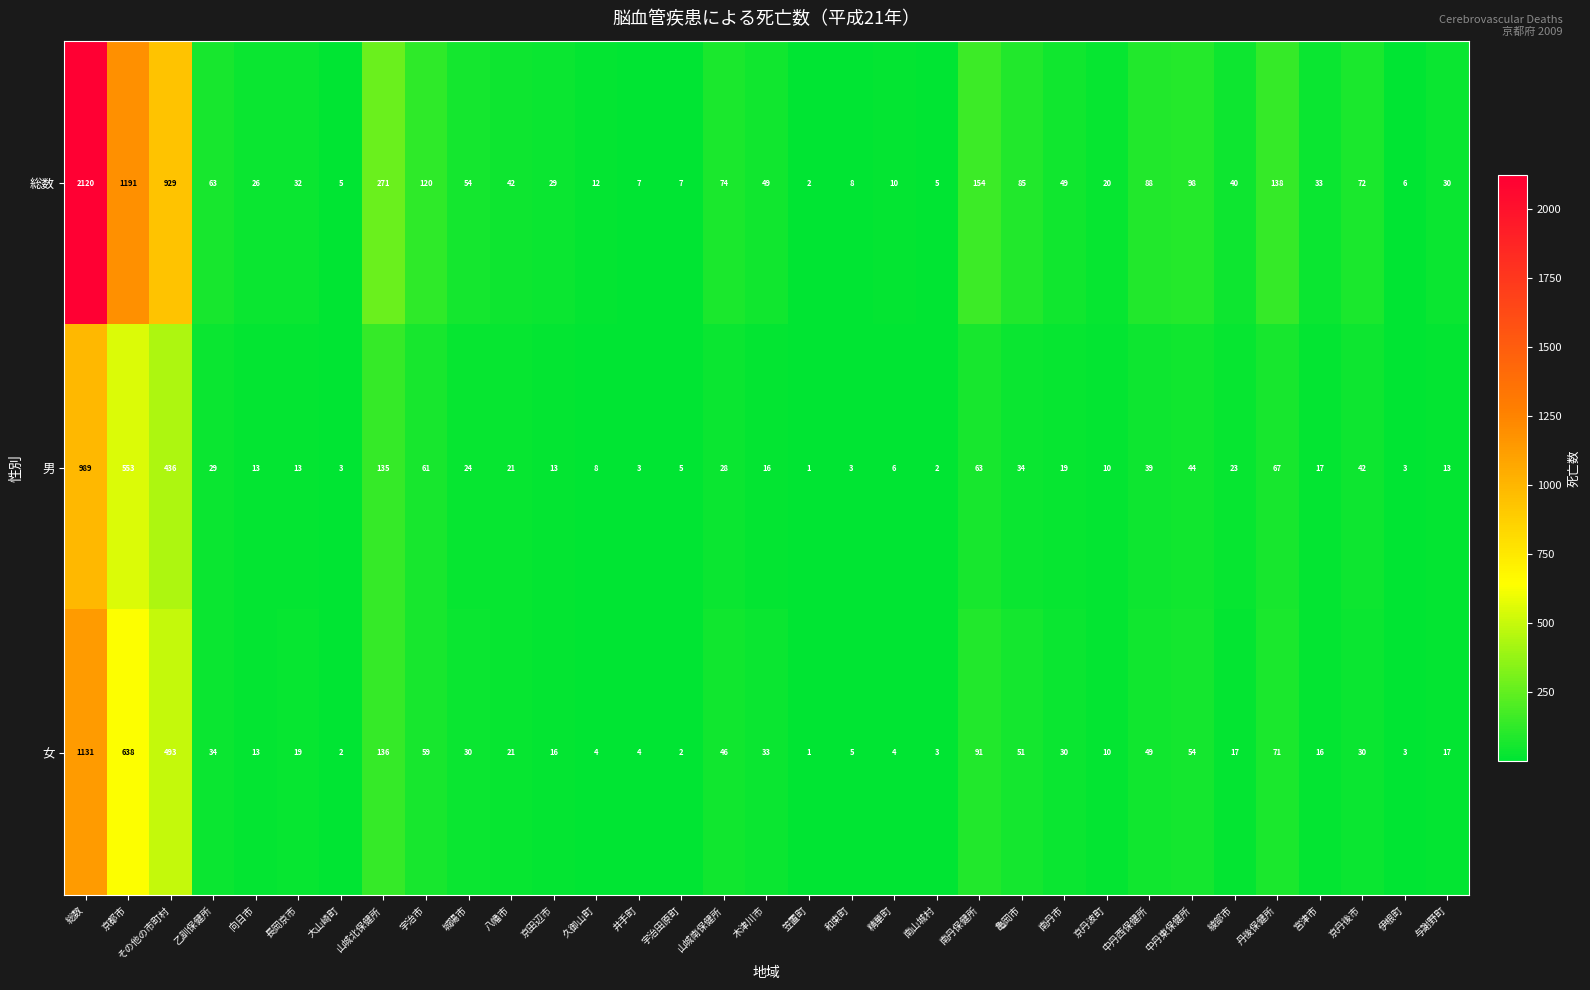

What is the smallest value displayed?

1